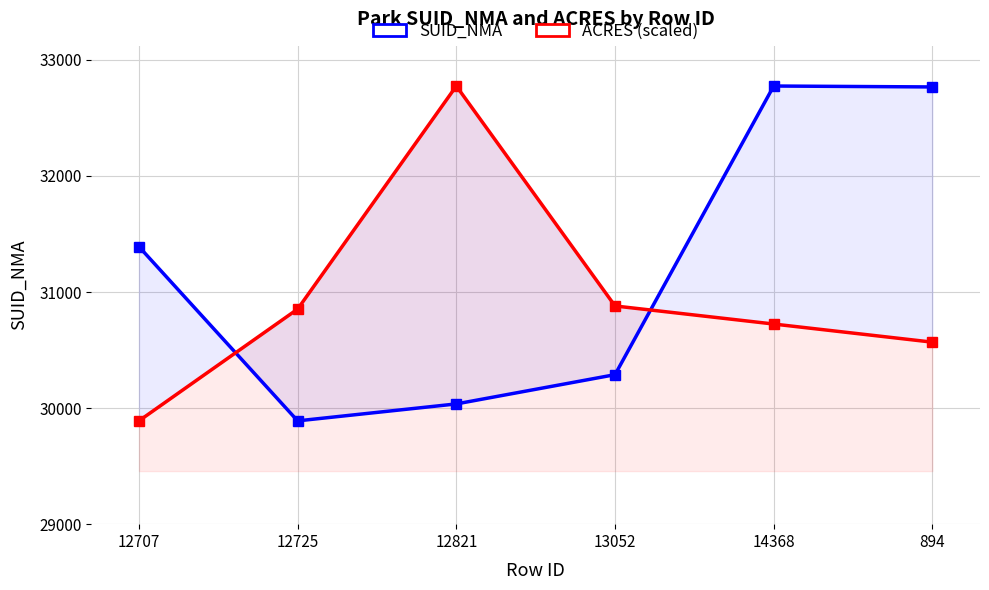

What is the spread (max minus min) of values at 12821?

2739.0